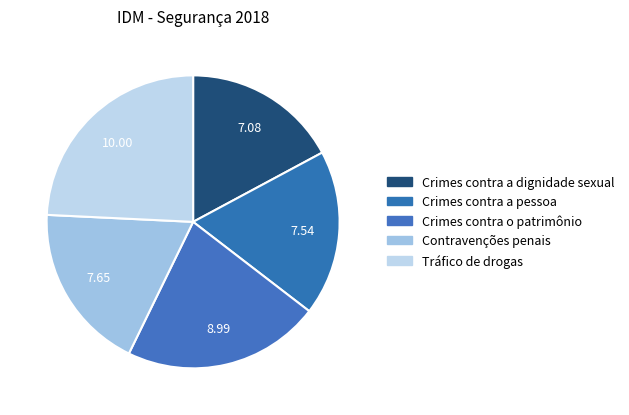

What portion of the pie excludes Contravenções penais?

81.5%